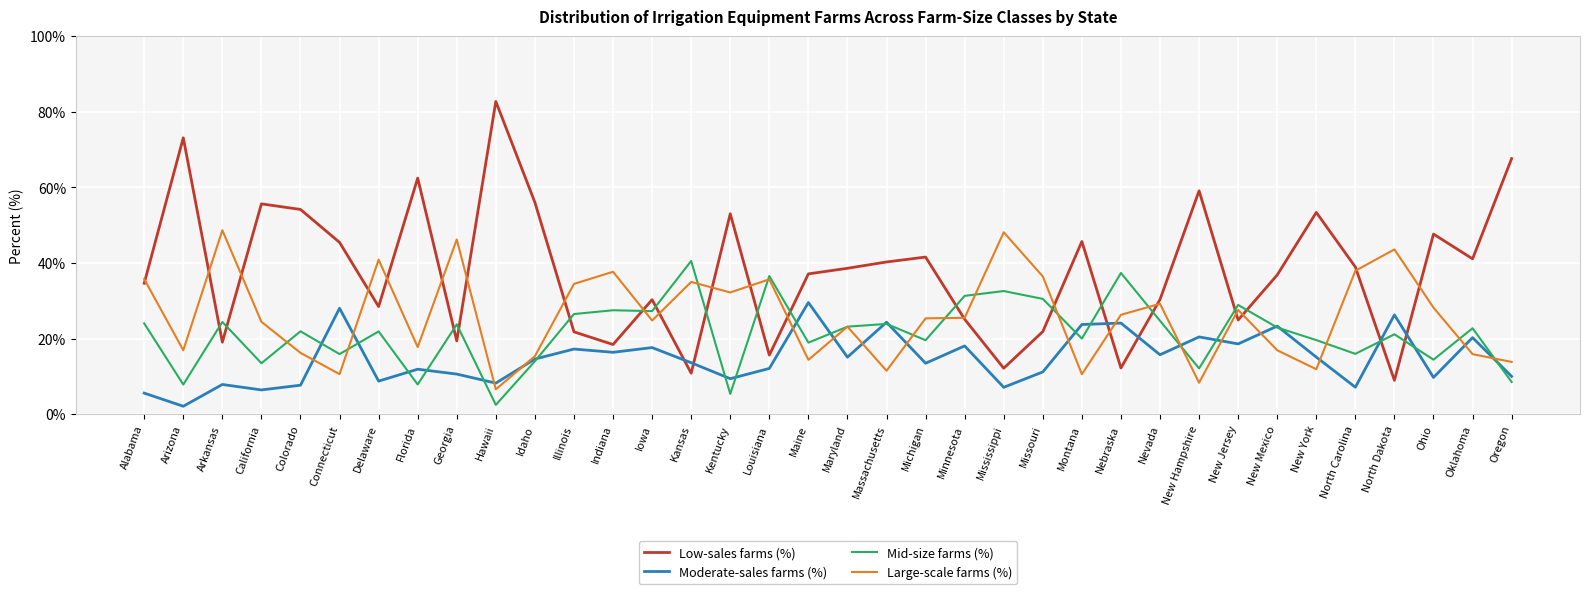

Which series ends up on top after the final intersection of Moderate-sales farms (%) and Low-sales farms (%)?

Low-sales farms (%)